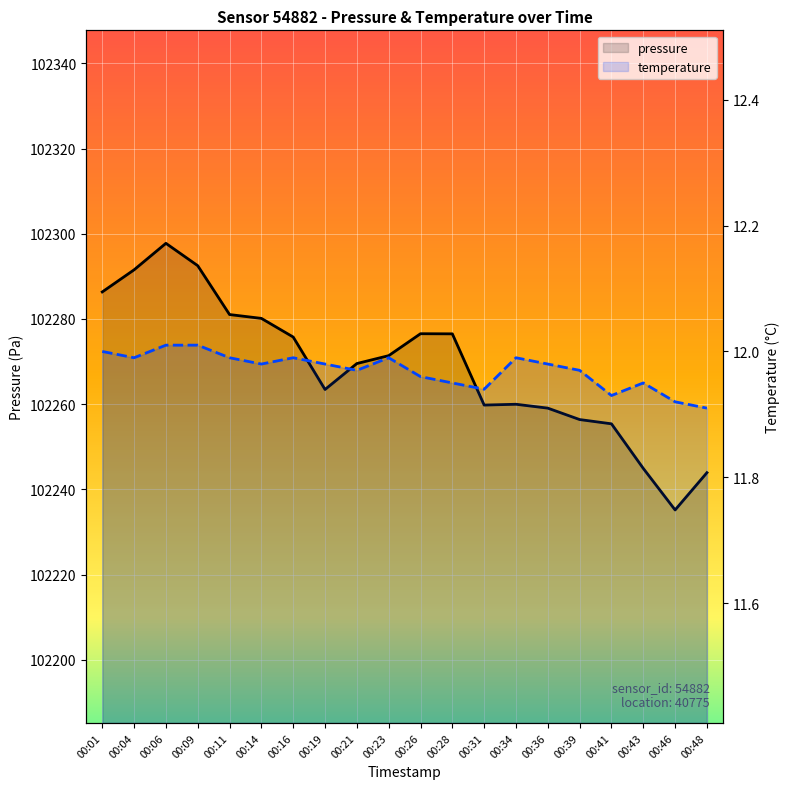

Does the chart display data point markers on the line(s)?

No